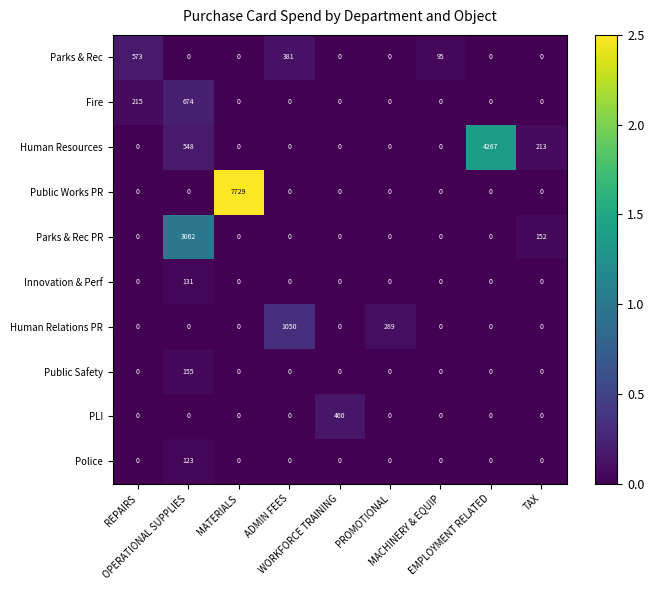

What is the sum of all Public Safety values?

155